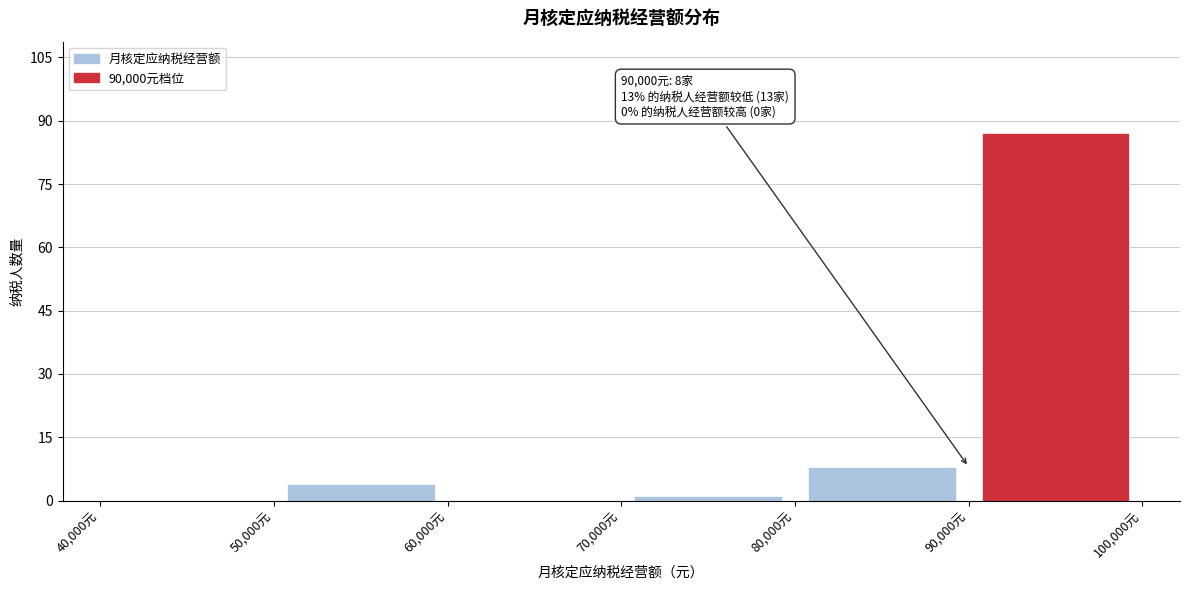

Over which range of the x-axis is the bar tallest?

90000 to 100000